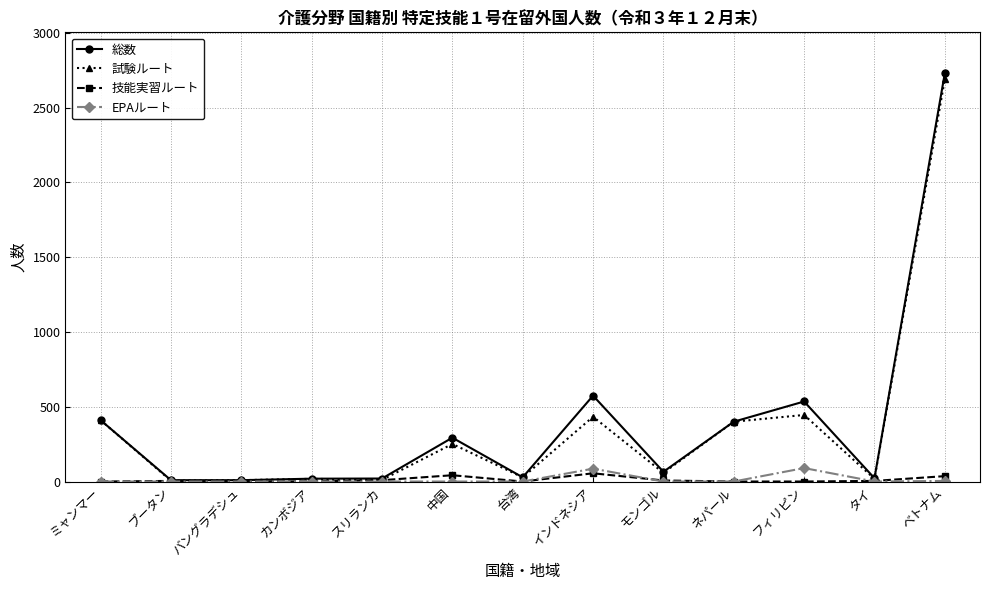

What is the maximum value shown in the chart?

2730